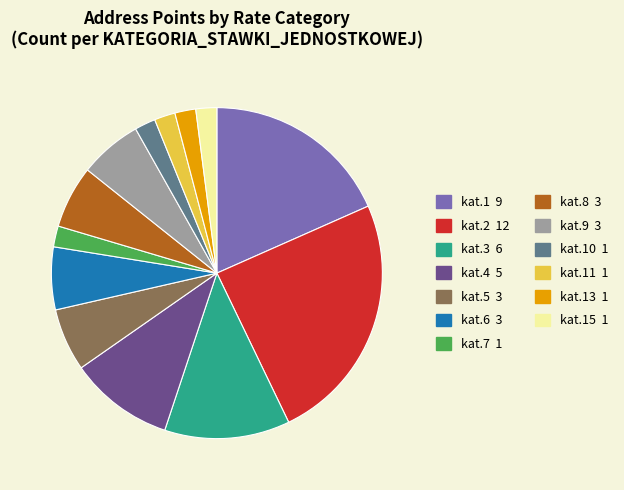

Is there any slice that represents more than half of the pie?

No